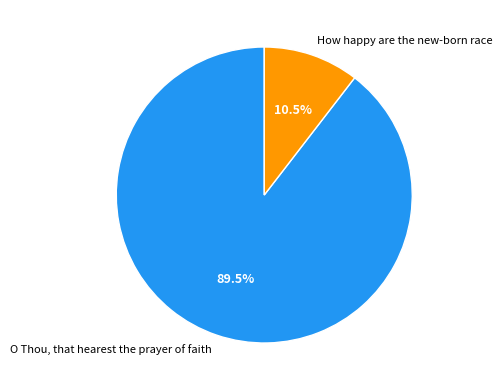

What percentage is NOT represented by How happy are the new-born race?

89.5%